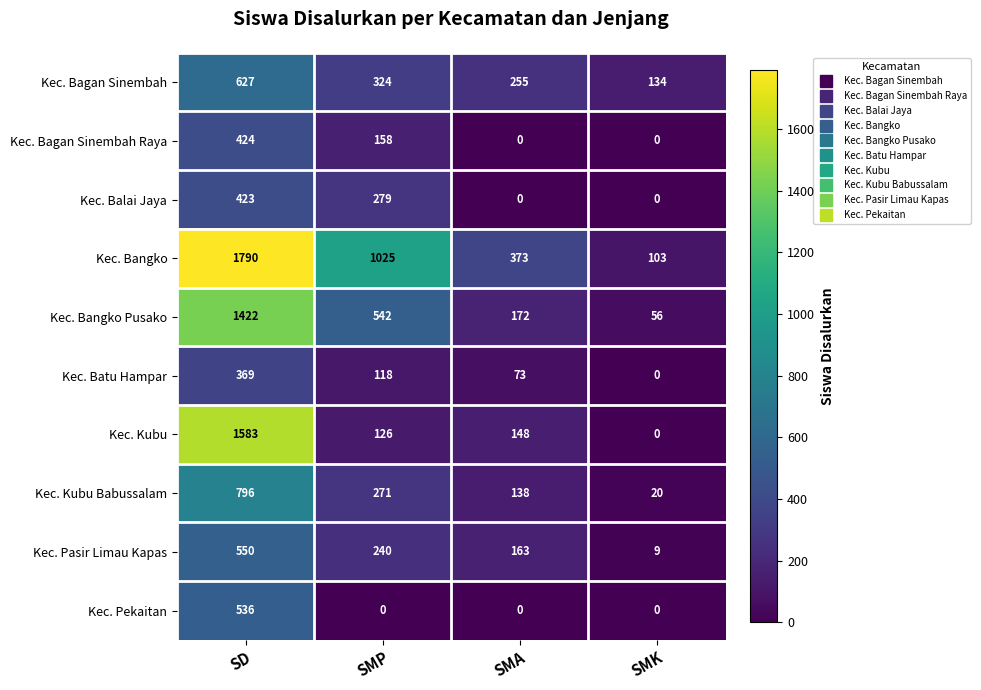

Which category has the highest value in the Kec. Bagan Sinembah Raya series?

SD